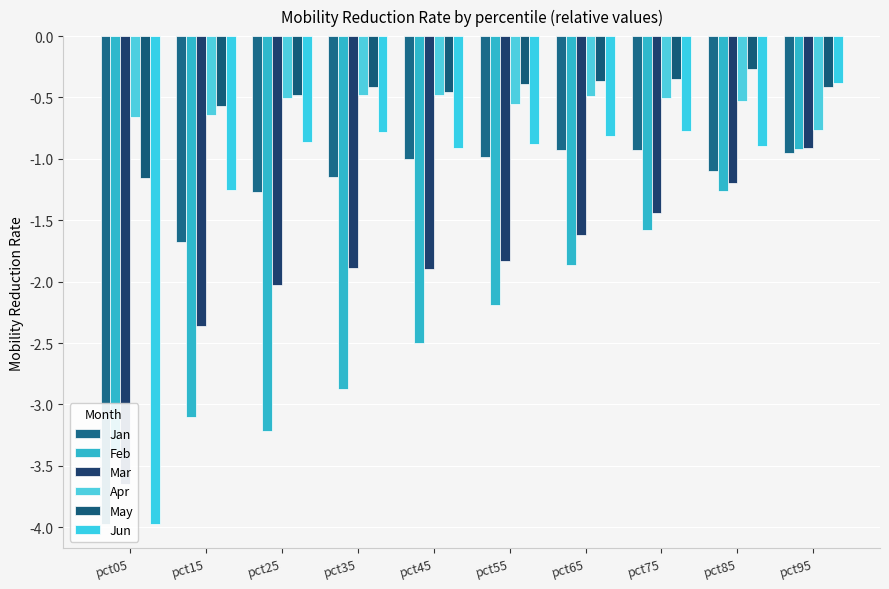

Between pct05 and pct55, which is larger?

pct55